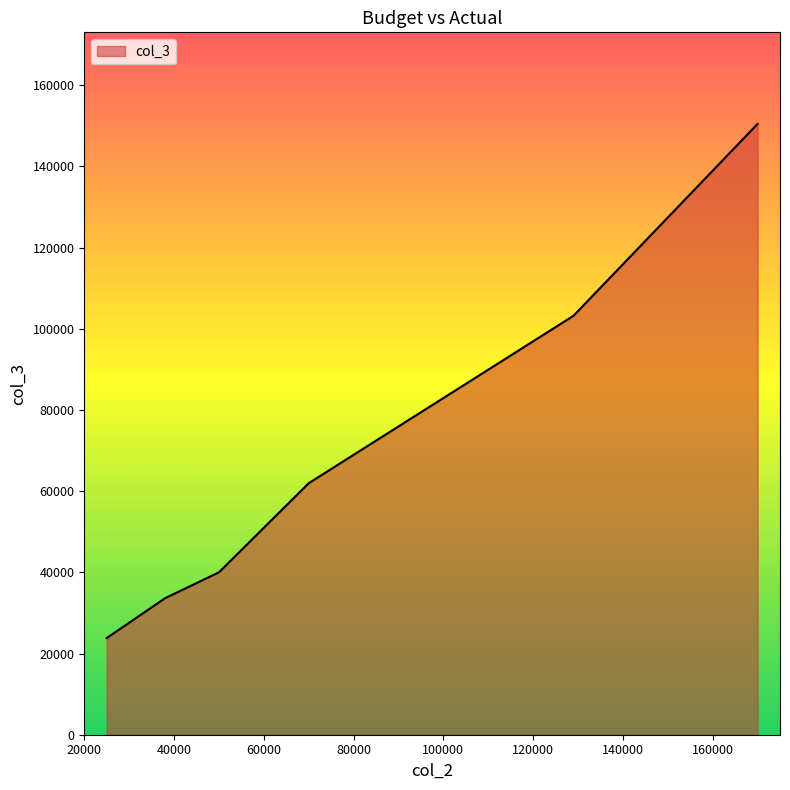

Count the number of values greater than 40000.

3